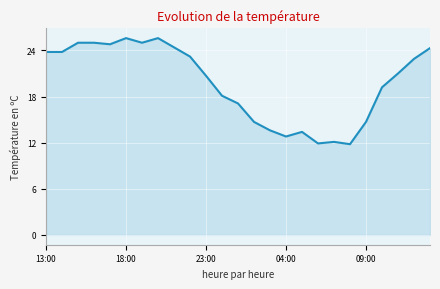

What is the smallest value displayed?

11.8